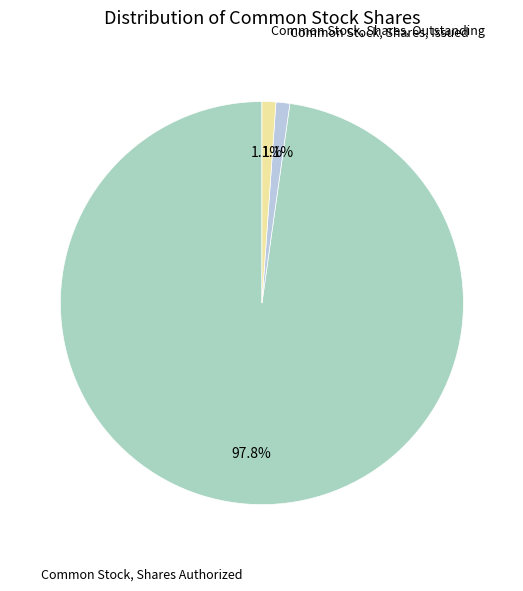

How many segments does this pie chart have?

3